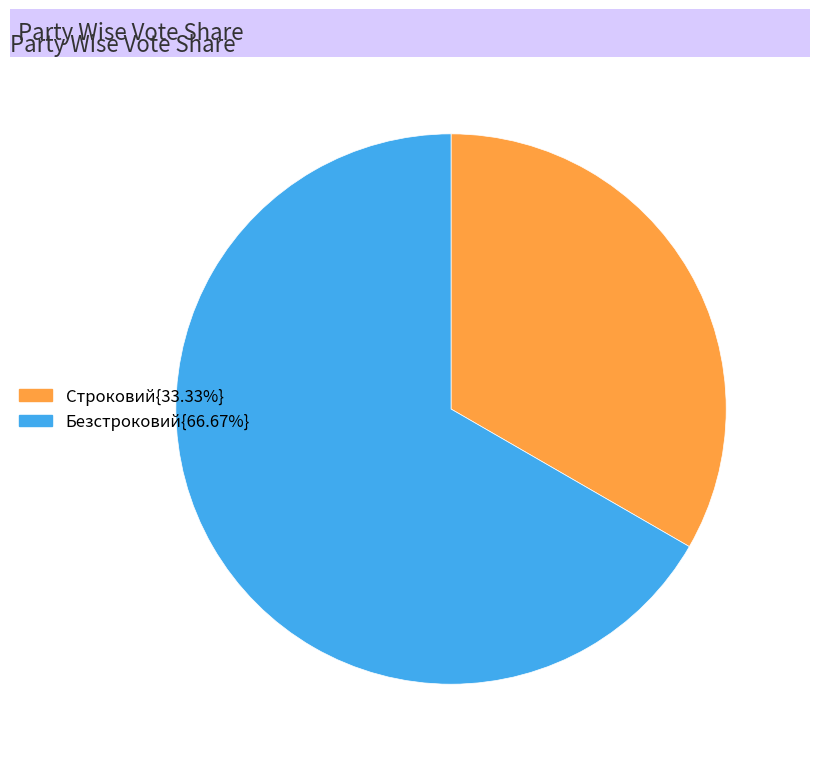

Count the number of slices in the pie.

2